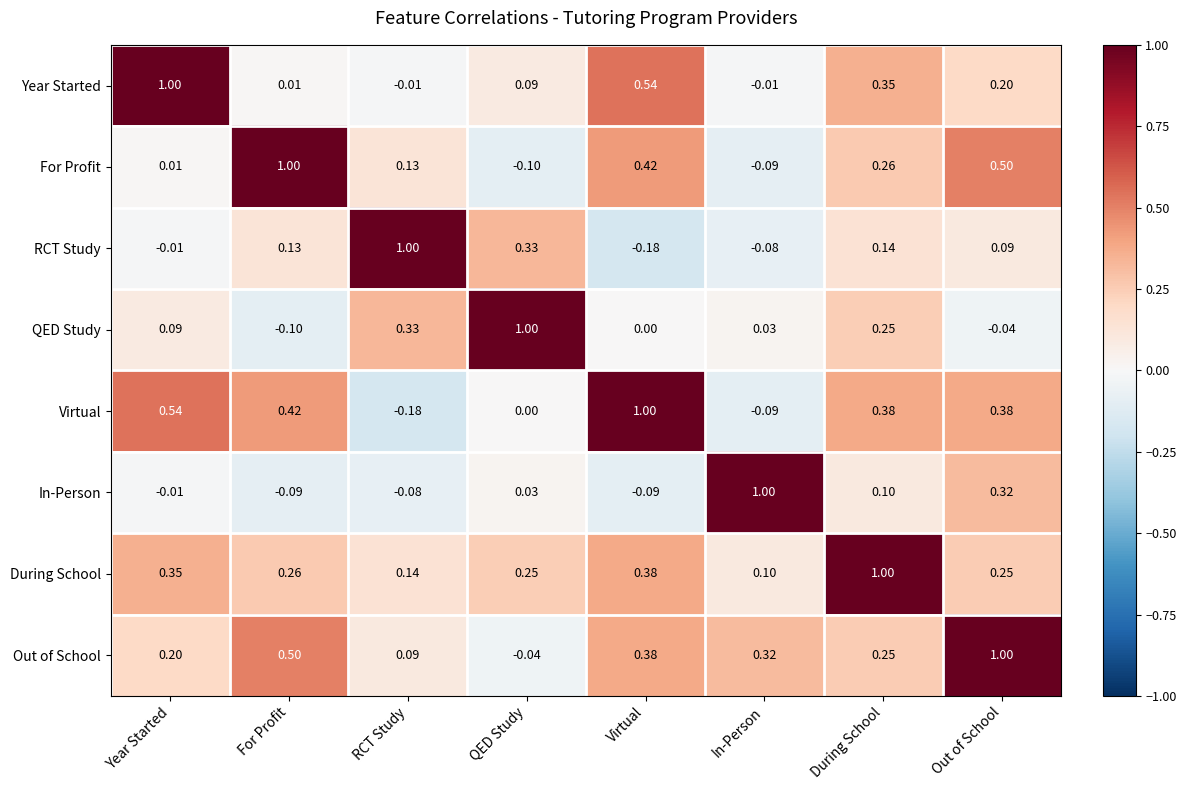

Where does the Year Started series first go above 0?

Year Started